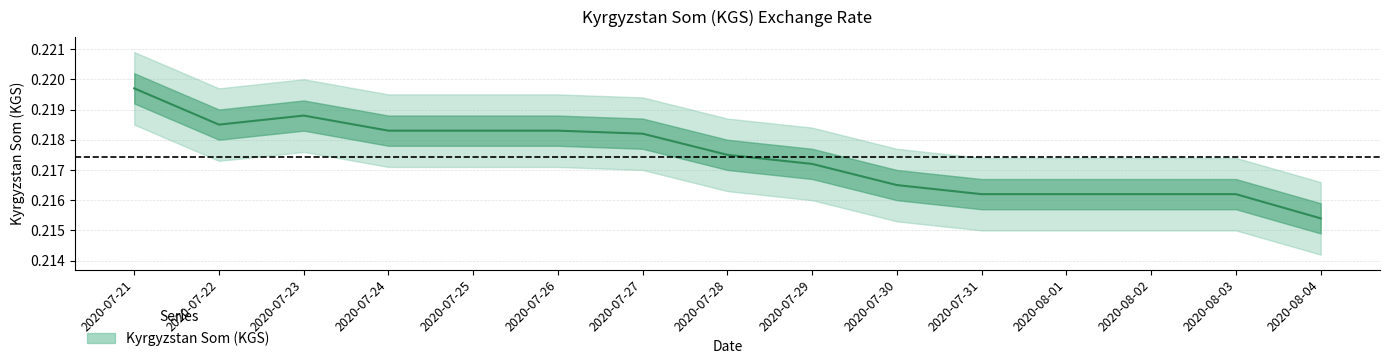

Rank the categories by value from lowest to highest.

2020-08-04, 2020-07-31, 2020-08-01, 2020-08-02, 2020-08-03, 2020-07-30, 2020-07-29, 2020-07-28, 2020-07-27, 2020-07-24, 2020-07-25, 2020-07-26, 2020-07-22, 2020-07-23, 2020-07-21